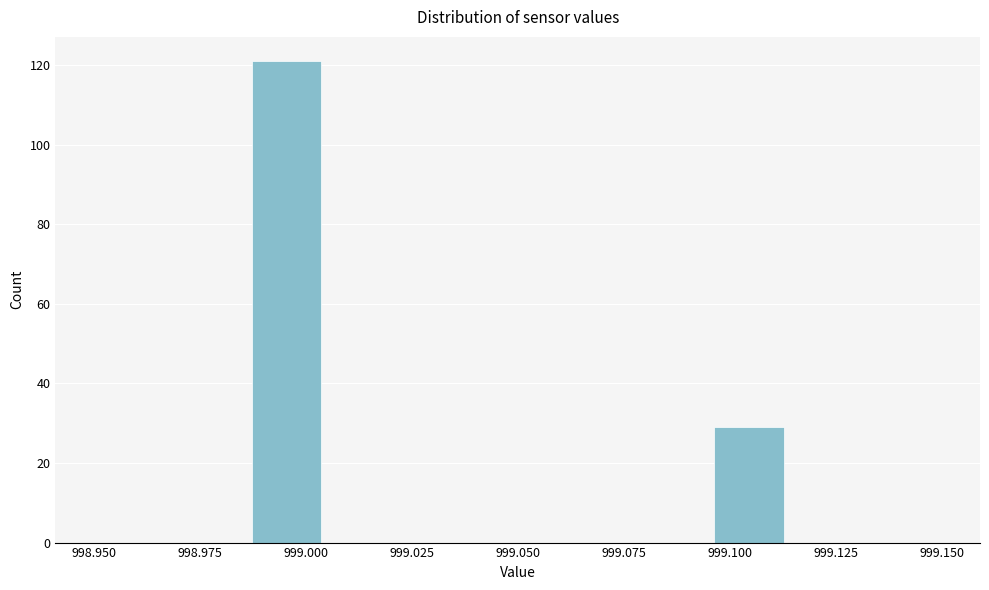

Read against the x-axis, roughly where is the centre of the tallest bar?

998.995